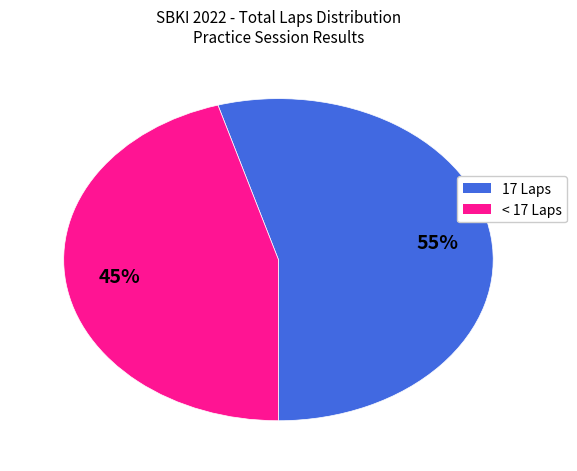

Is there any slice that represents more than half of the pie?

Yes